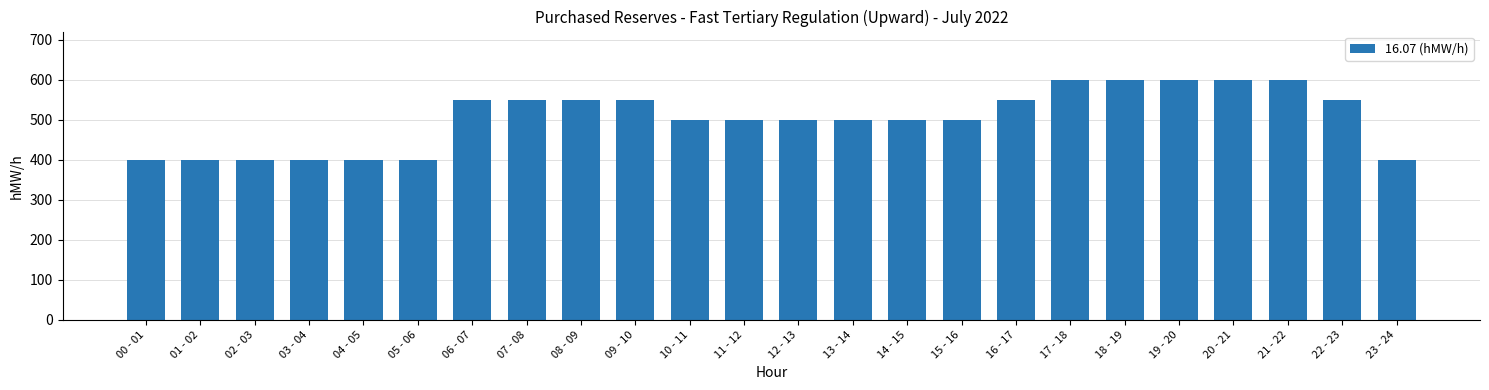

True or false: the data shows 246 at 07 - 08.

False